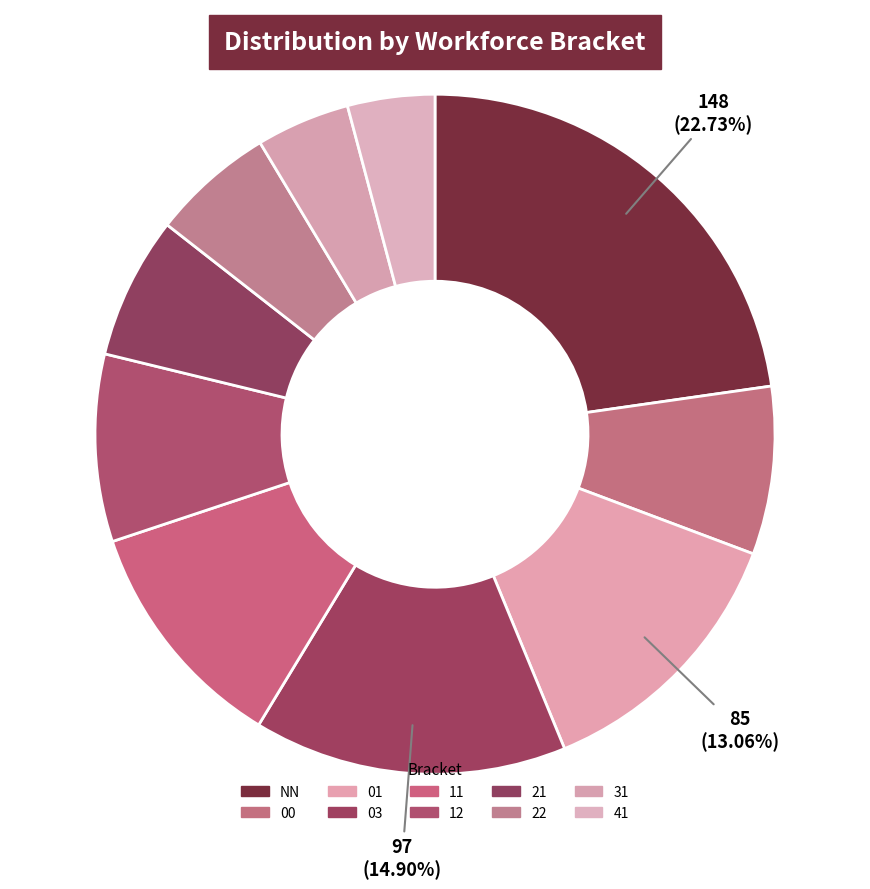

What is the largest slice in the pie chart?

NN